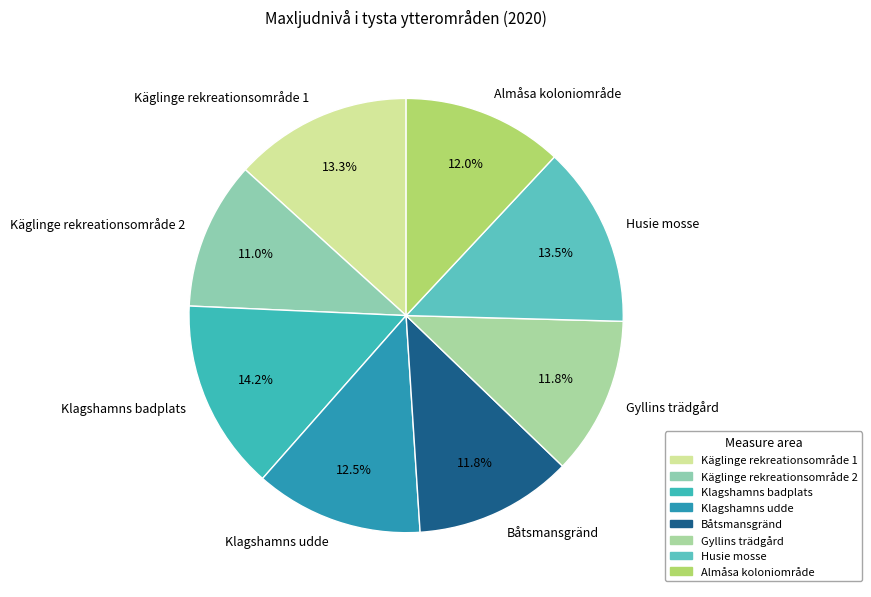

What is the total percentage of Husie mosse and Klagshamns badplats?

27.7%